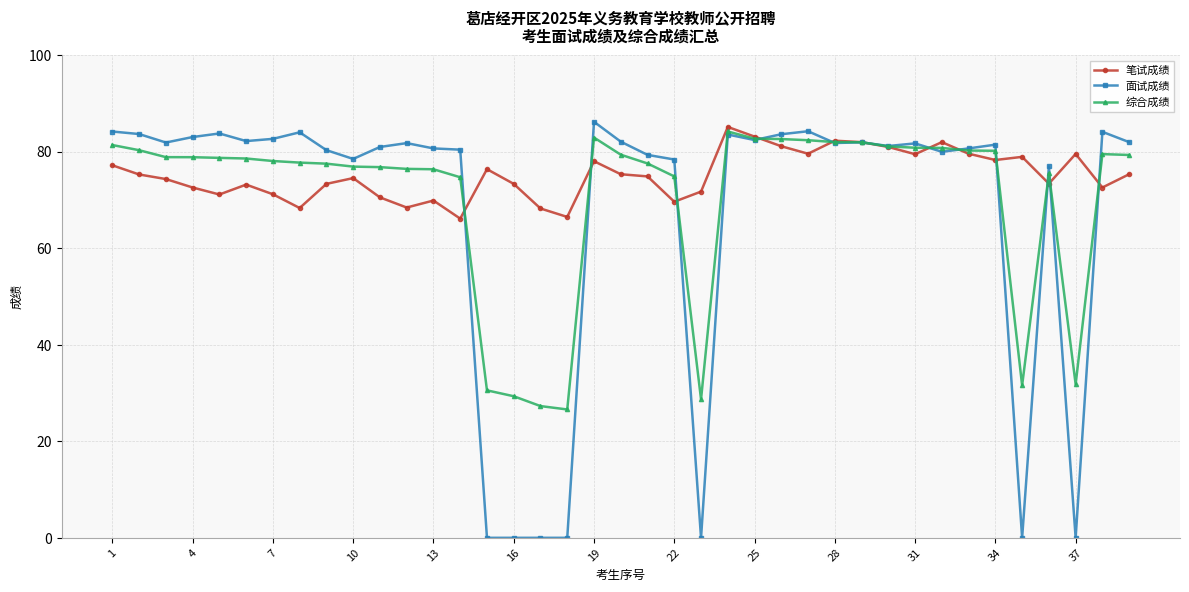

Which series has the largest range (max minus min)?

面试成绩